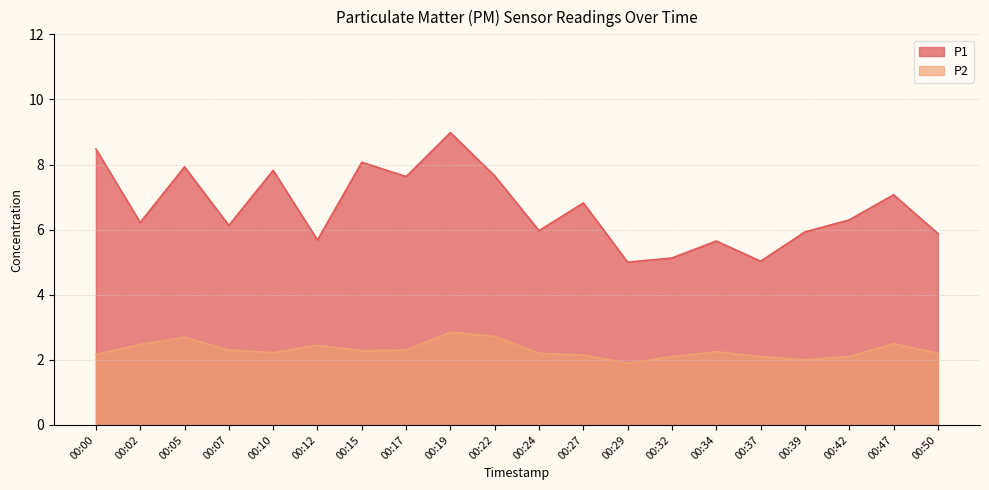

At which category does P2 reach its first local peak?

00:05